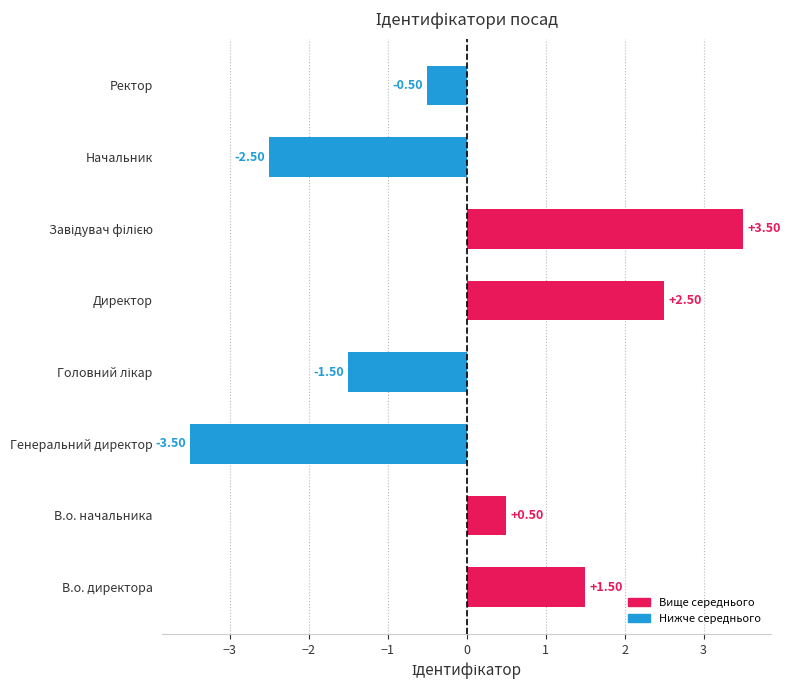

At which category does the chart reach its minimum across all series?

Генеральний директор